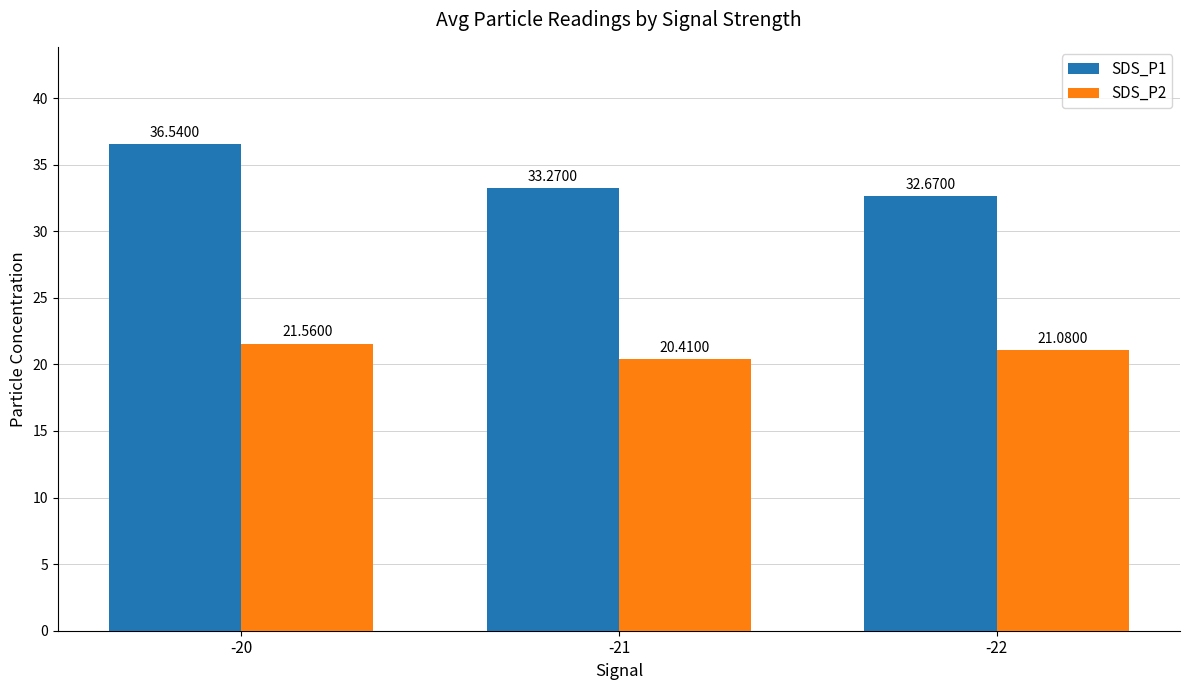

The SDS_P2 series shows 35.8 at -22. True or false?

False